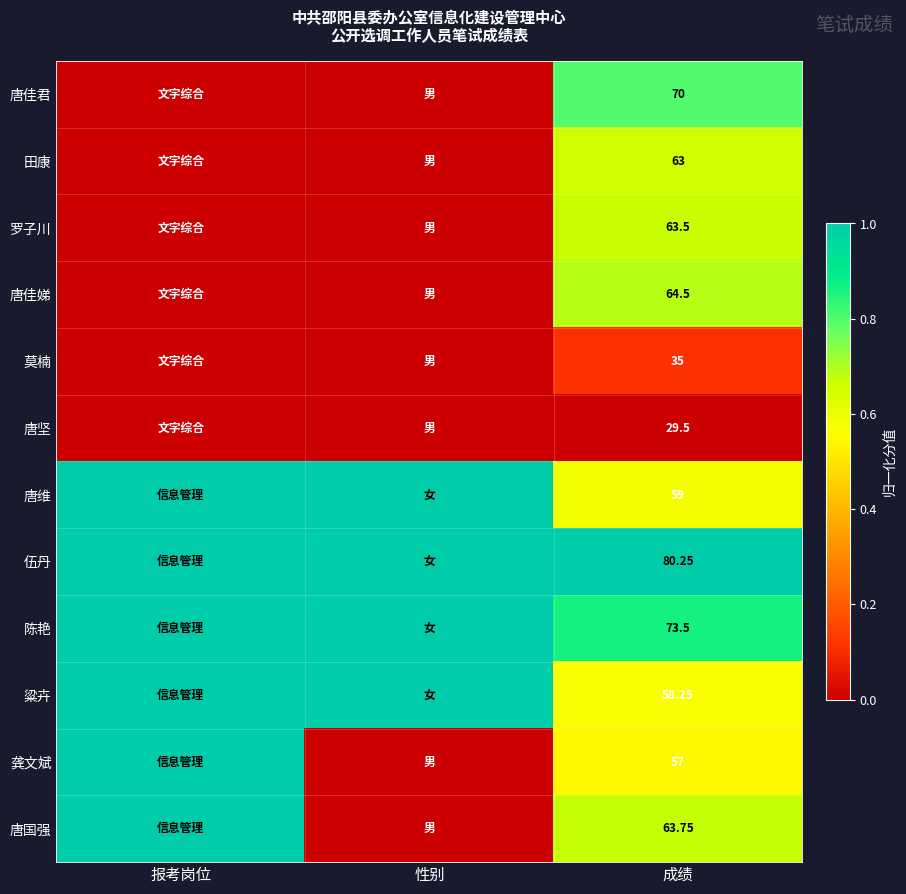

What is the total value across all series at 性别?

4.0